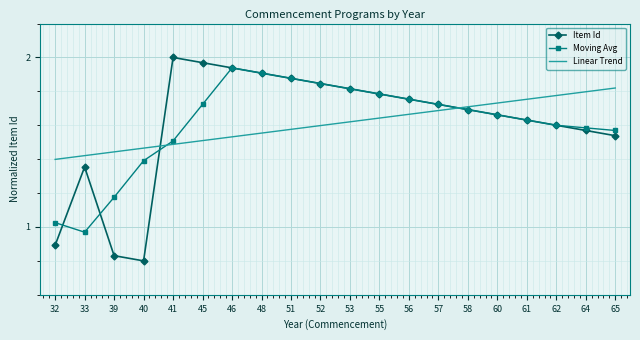

Where is Item Id nearest to the value 1?

32